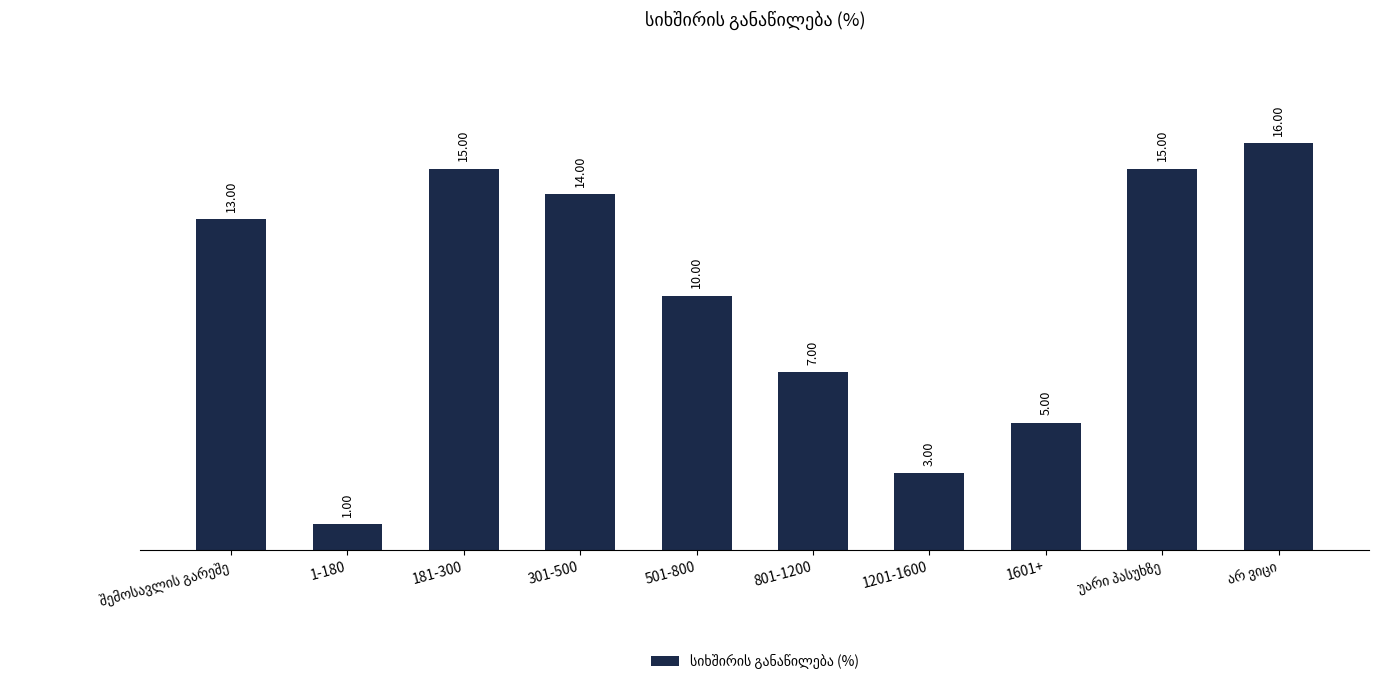

True or false: the data shows 15 at 181-300.

True